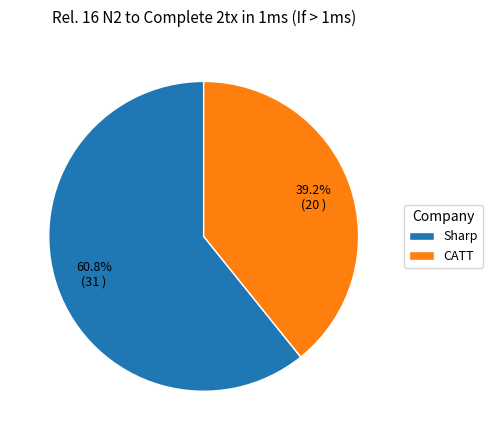

What is the smallest slice in the pie chart?

CATT